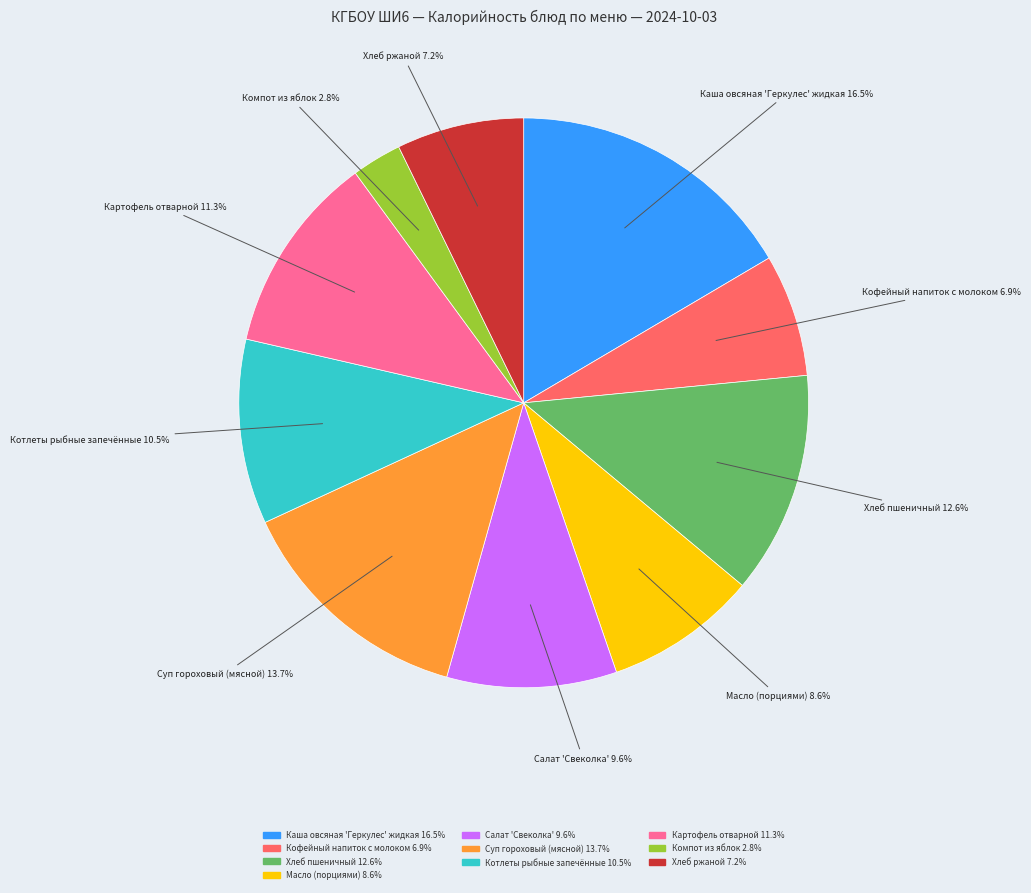

To the nearest percent, what is the difference between the largest and smallest slice percentages?

14%